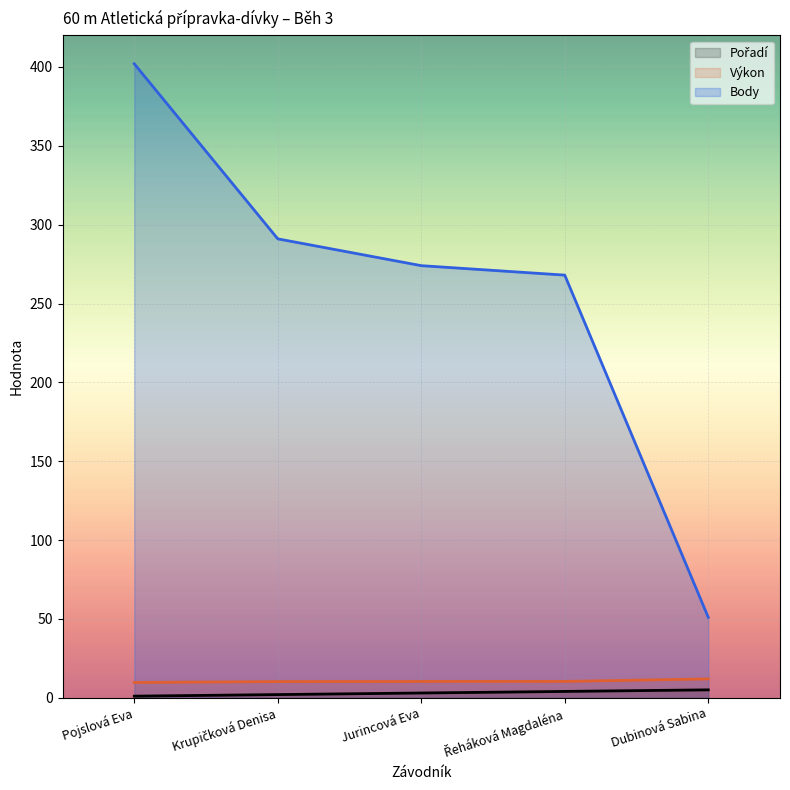

How many lines are shown in the chart?

3